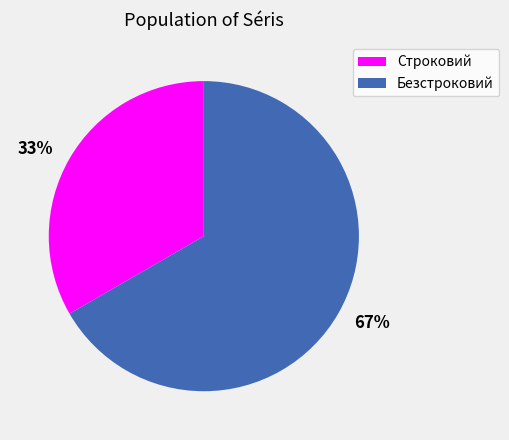

Which slice is the largest?

67%